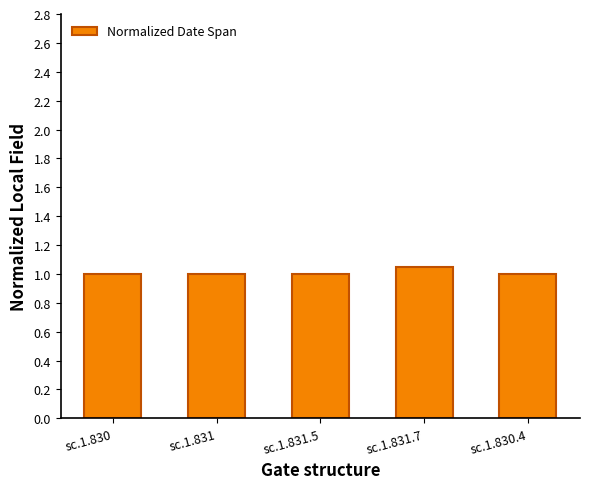

How many bars are there in total?

5